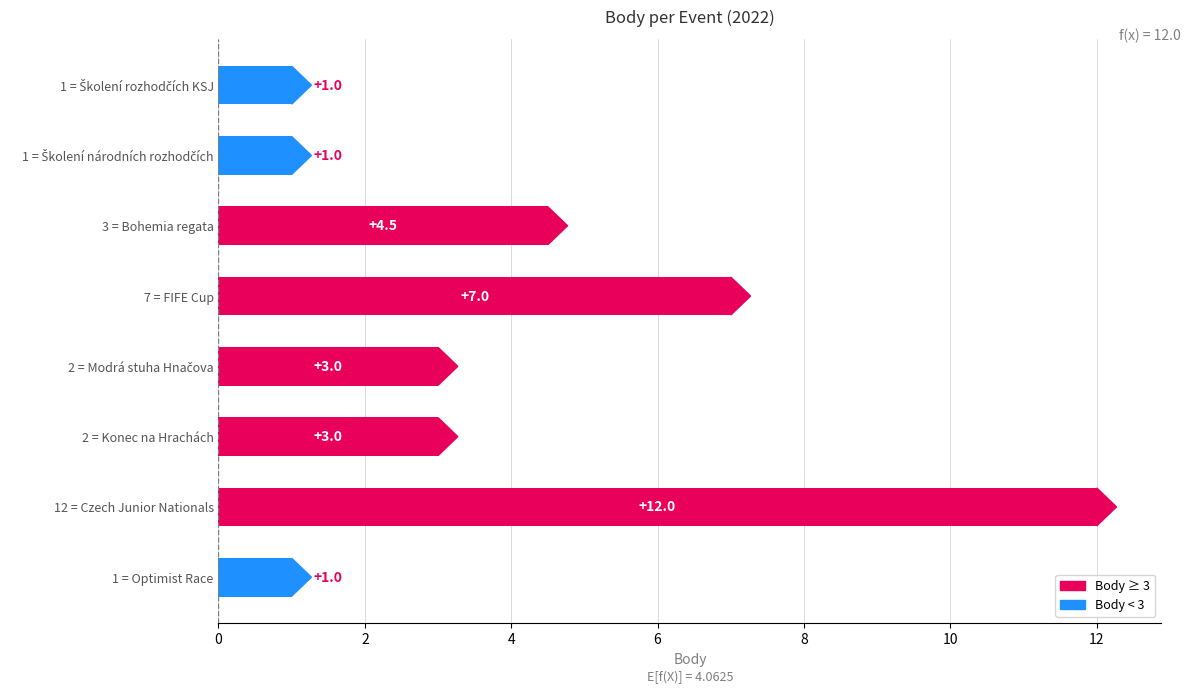

How many bars are there in total?

8